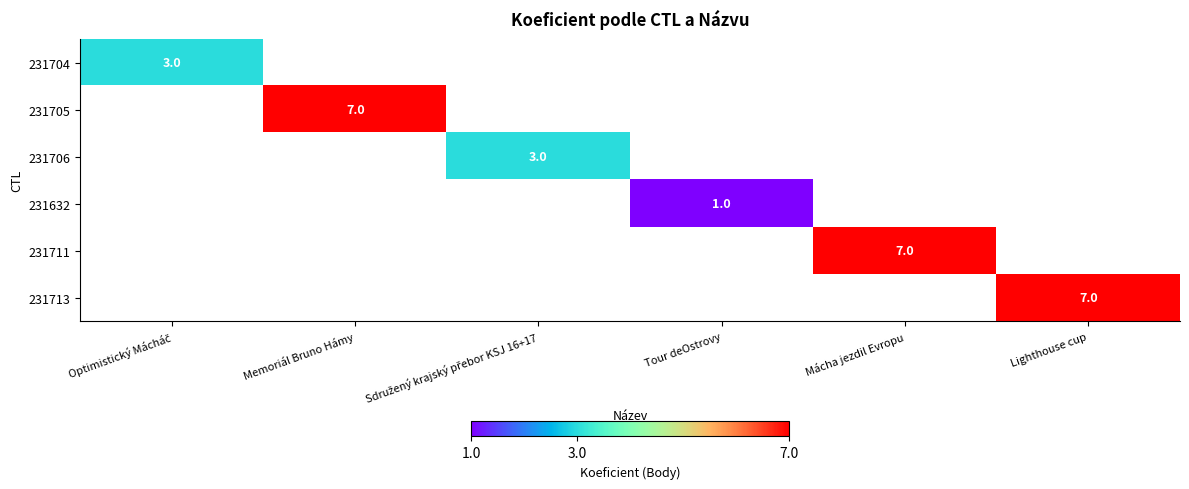

The 231711 series shows 7 at Mácha jezdil Evropu. True or false?

True